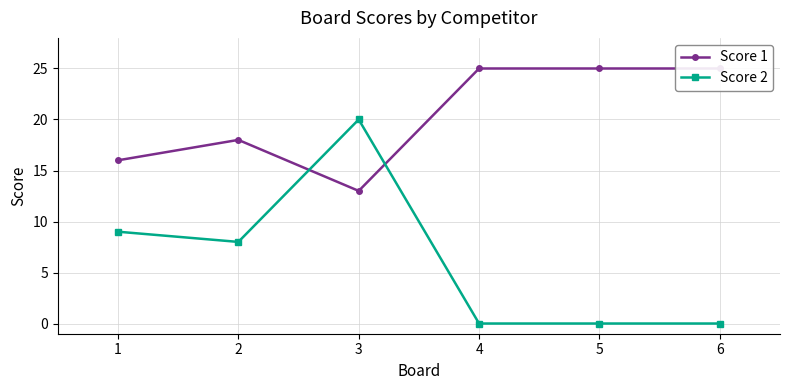

Reading right to left, extract all data points from this chart.

Score 1: 6=25	5=25	4=25	3=13	2=18	1=16
Score 2: 6=0	5=0	4=0	3=20	2=8	1=9